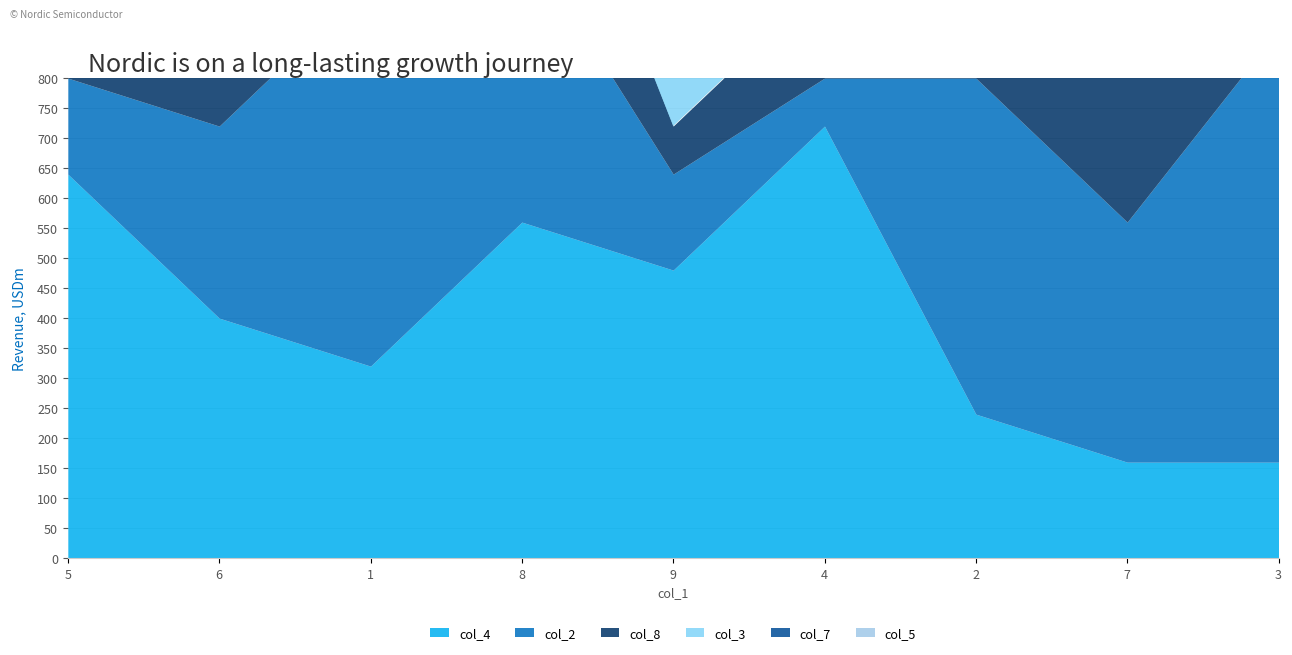

Where is col_7 nearest to the value 5?

5